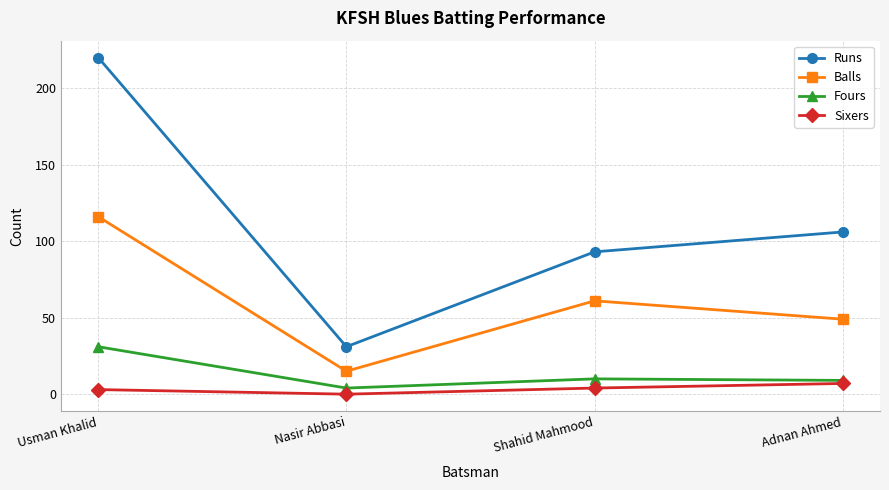

Which series changed the most between Usman Khalid and Adnan Ahmed?

Runs